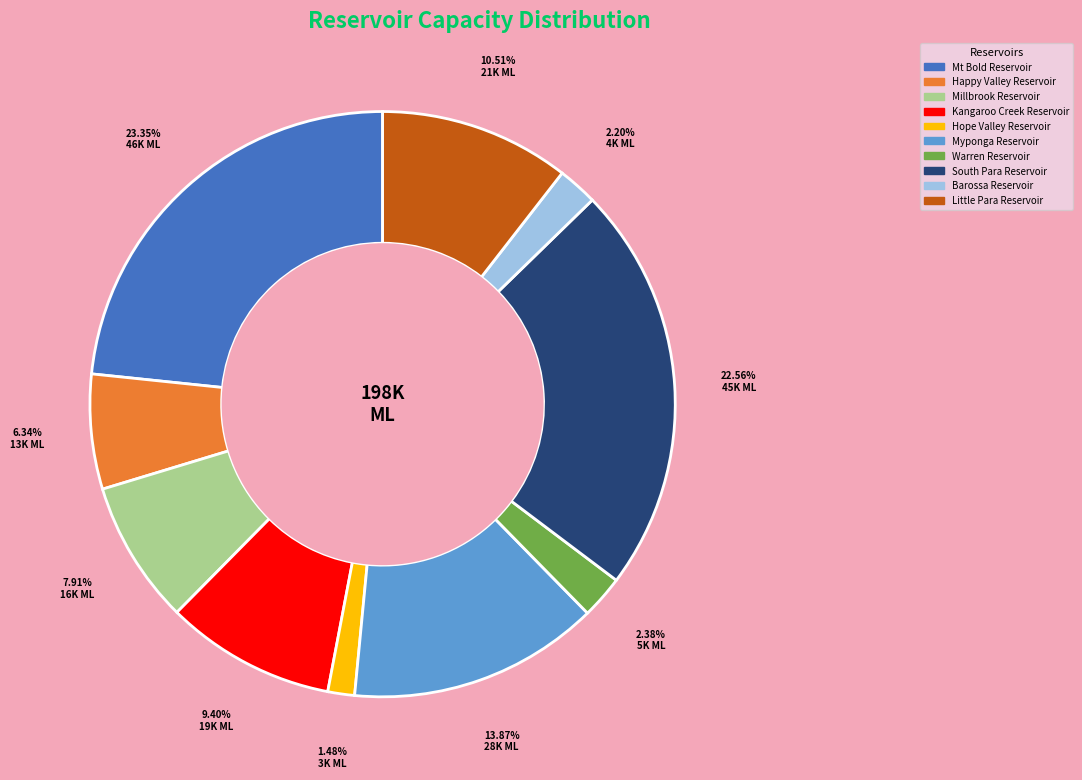

What is the smallest slice in the pie chart?

Hope Valley Reservoir